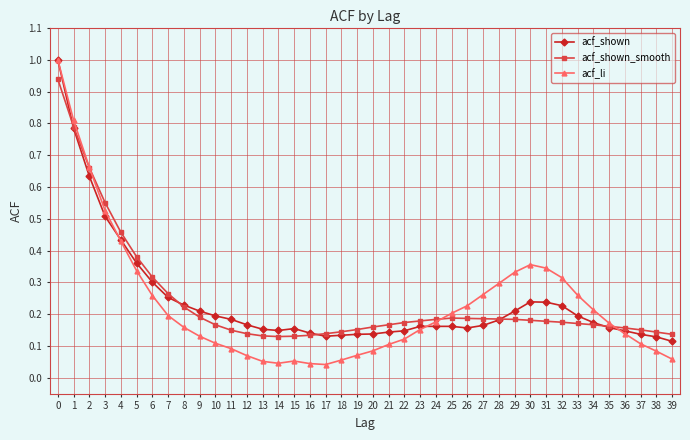

What are all the series names shown in the legend?

acf_shown, acf_shown_smooth, acf_li